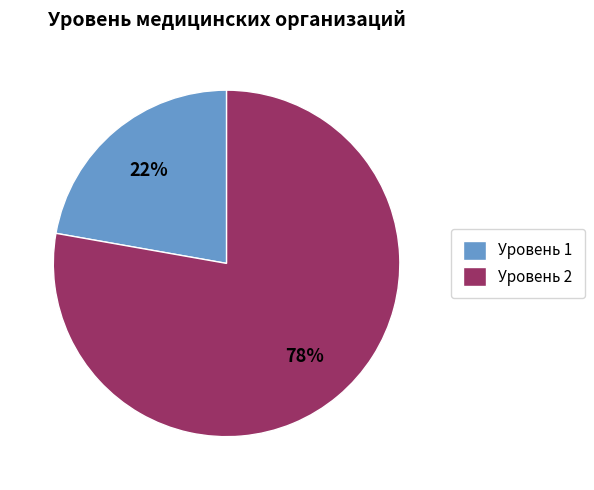

Do Уровень 2 and Уровень 1 together represent more than half of the pie?

Yes